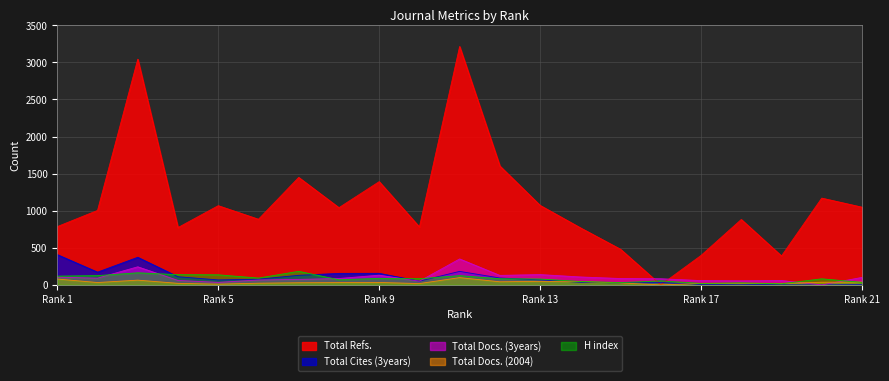

The H index series shows 20 at Rank 17. True or false?

True